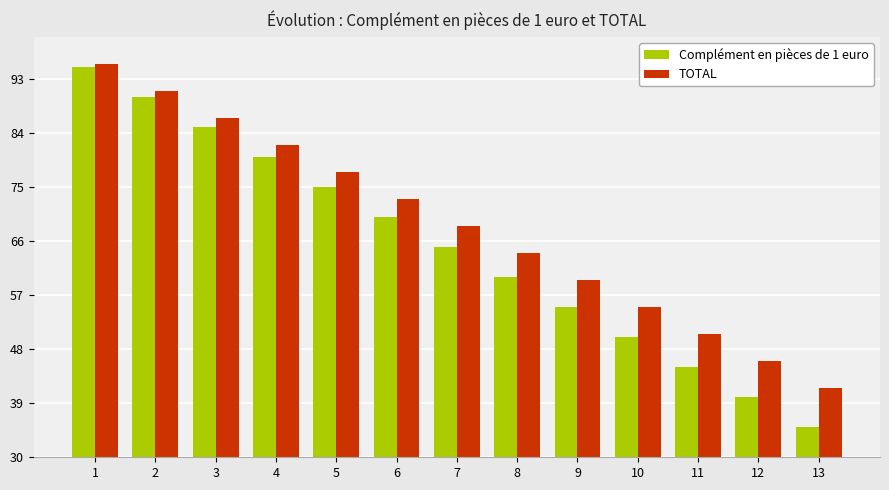

List the labels in order of TOTAL value, smallest first.

13, 12, 11, 10, 9, 8, 7, 6, 5, 4, 3, 2, 1